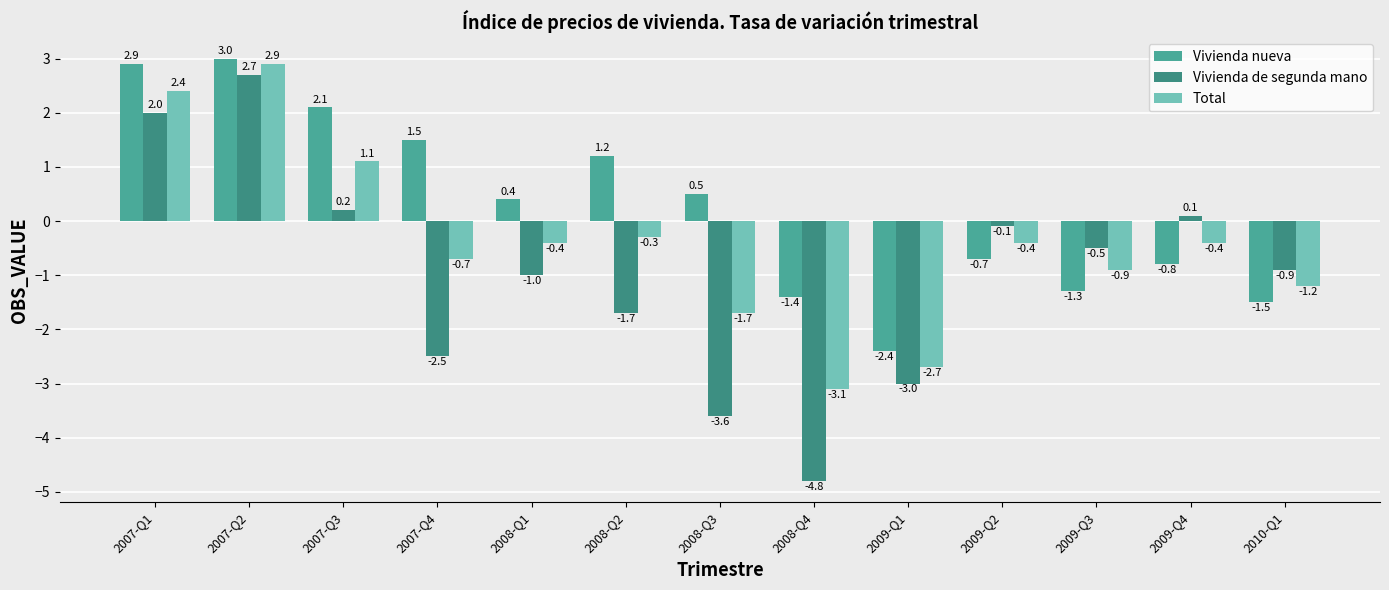

What is the difference between the Vivienda nueva values at 2008-Q4 and 2007-Q2?

4.4